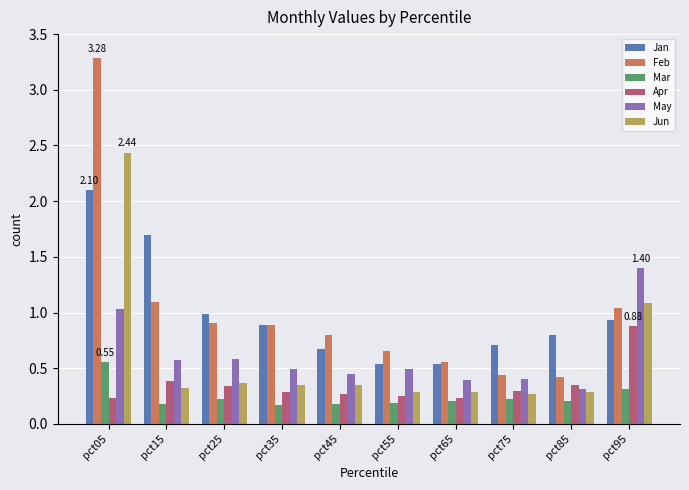

The Apr series shows 0.4 at pct55. True or false?

False